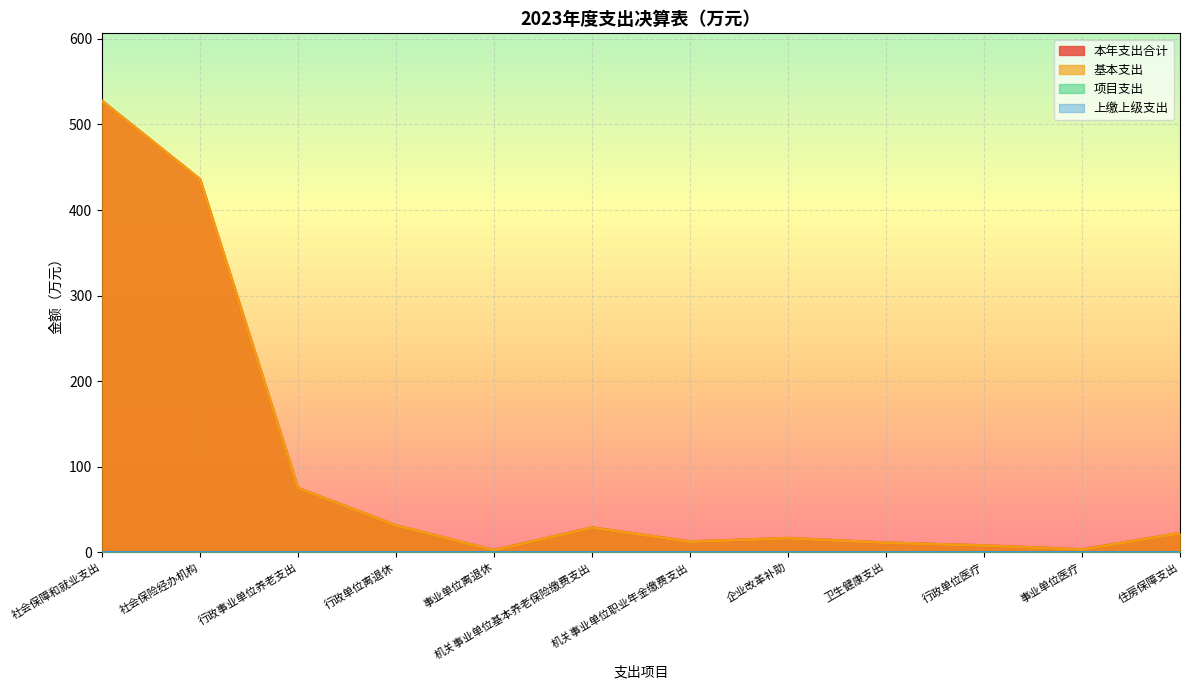

How many data points in 基本支出 are above 22?

6